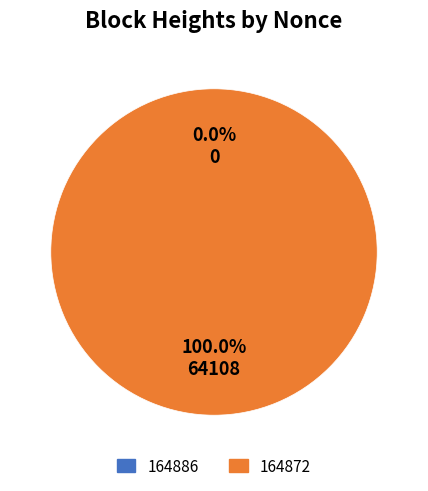

Is it true that 164886 is 0% of the pie?

True